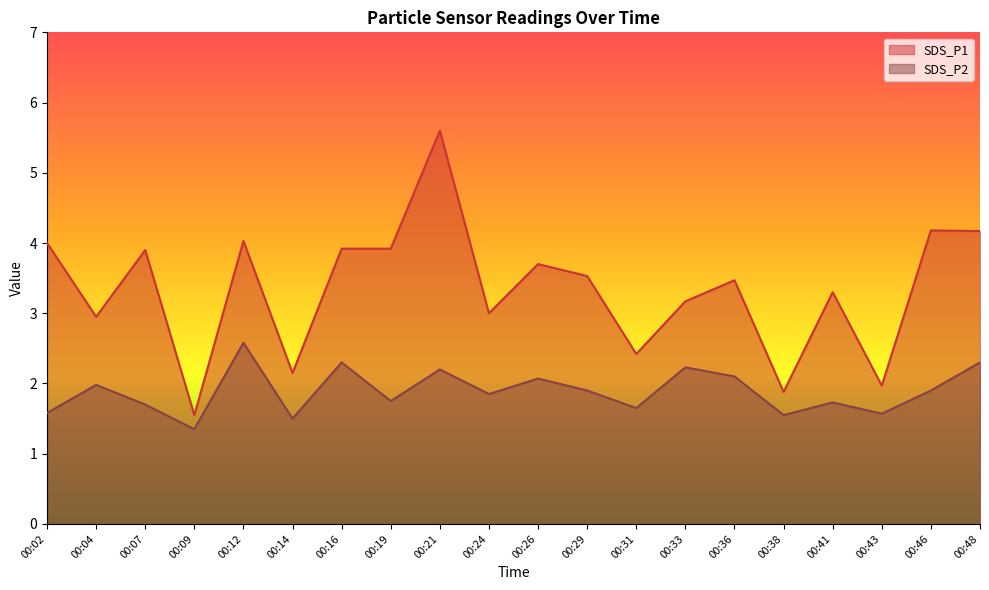

What is the maximum value for SDS_P2?

2.6